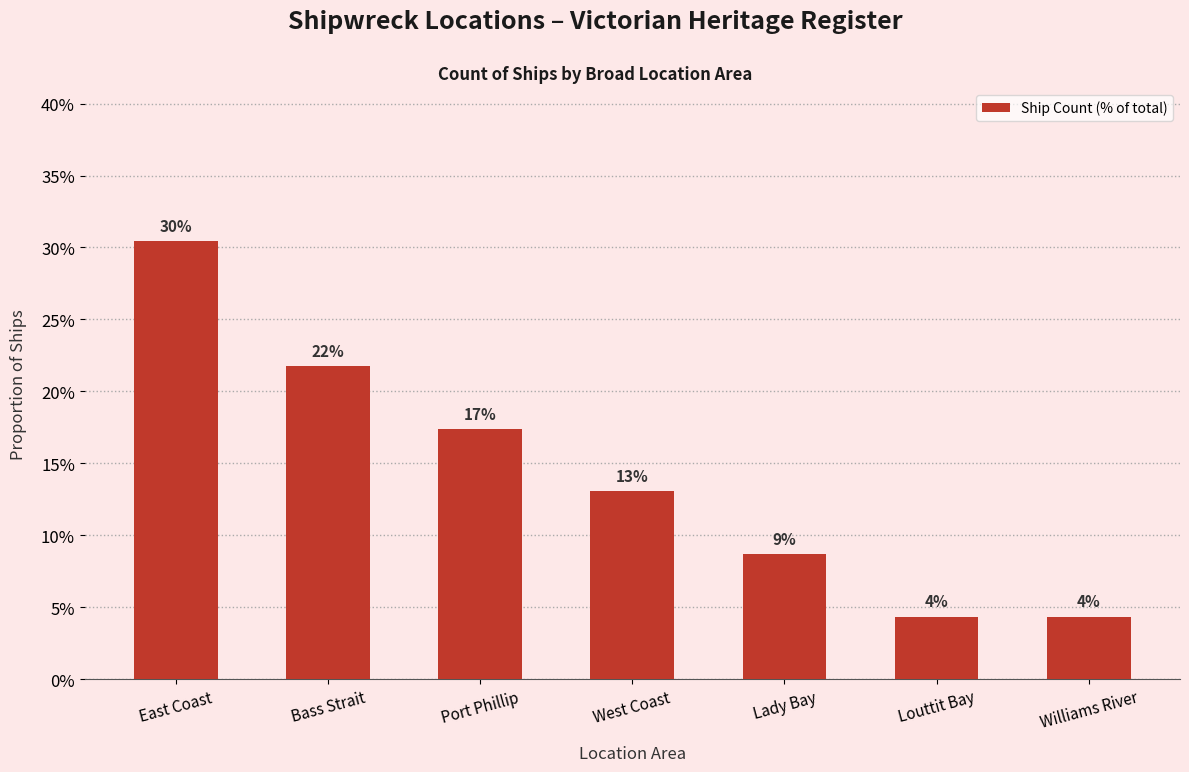

Count the values in the range 0 to 1.

7